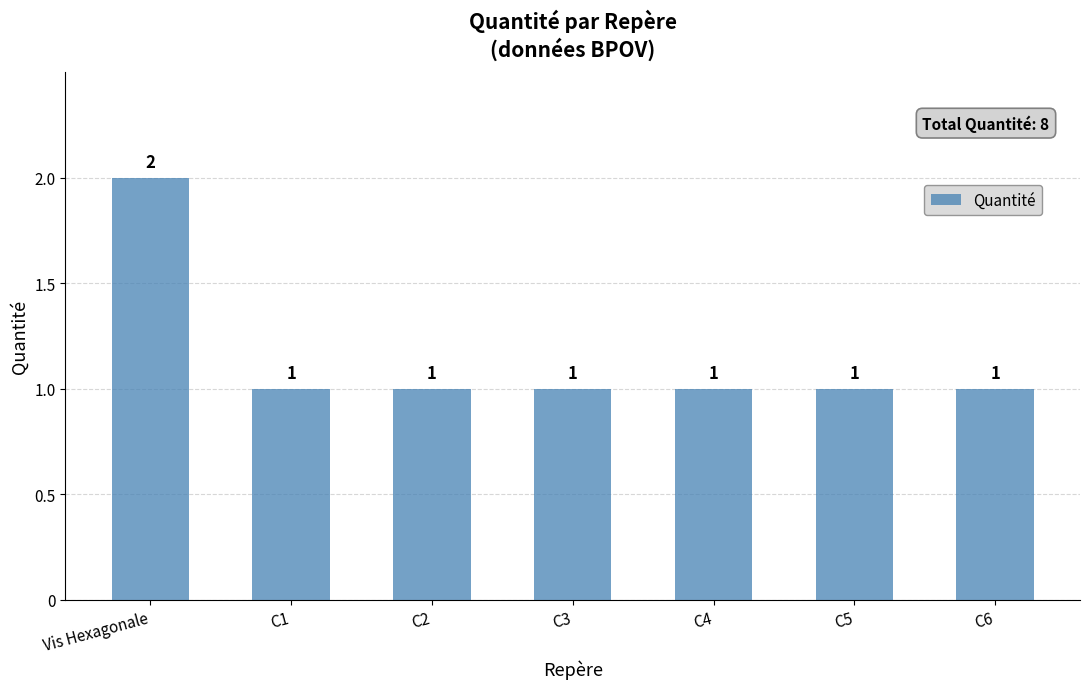

Reading left to right, transcribe all the data shown in this chart.

Vis Hexagonale=2	C1=1	C2=1	C3=1	C4=1	C5=1	C6=1